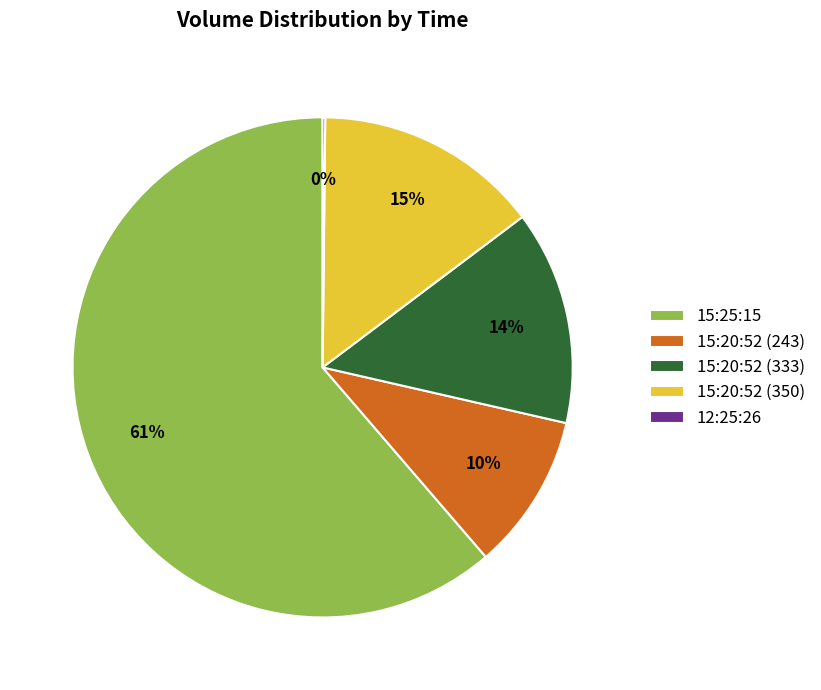

To the nearest percent, what percentage of the pie is 15:20:52 (350)?

15%